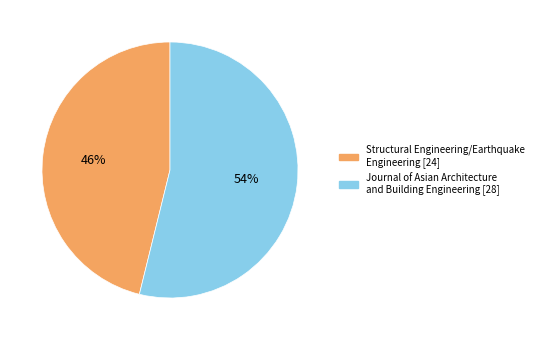

Approximately how many times larger is the value at Journal of Asian Architecture and Building Engineering [28] compared to Structural Engineering/Earthquake Engineering [24]?

1.2